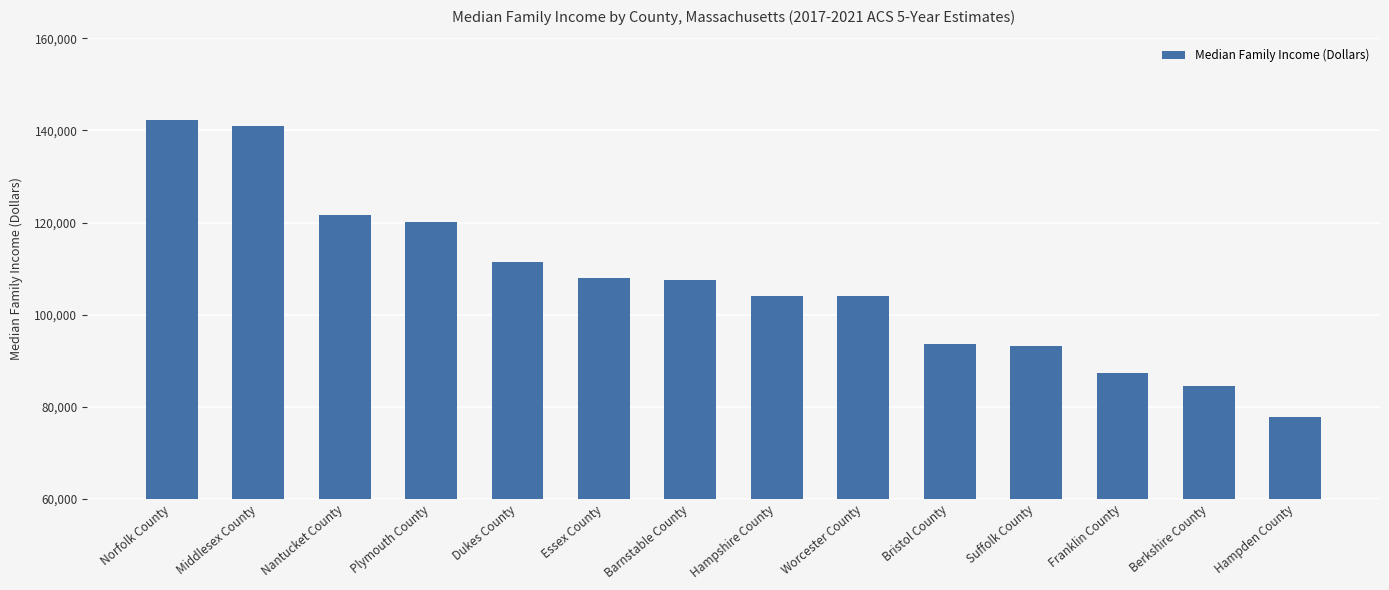

Count the number of categories in the chart.

14